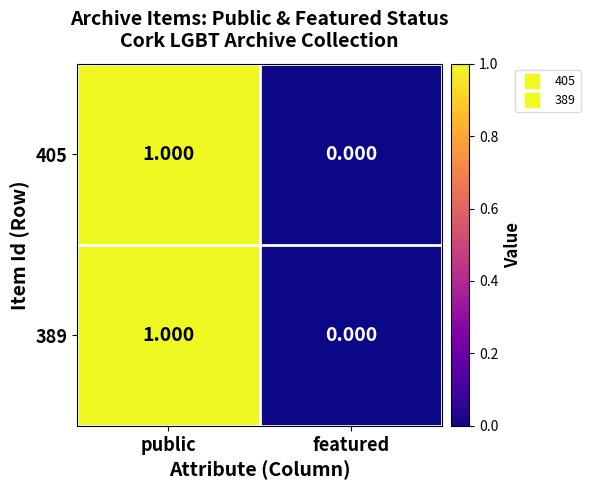

At which category is the sum across all series the highest?

public